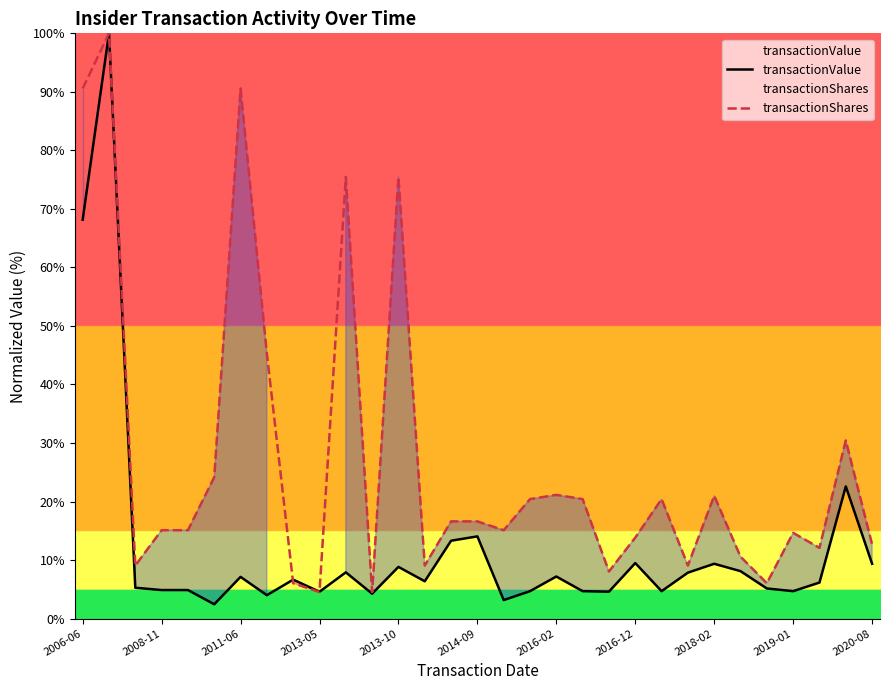

At how many categories does at least one series exceed 16?

15